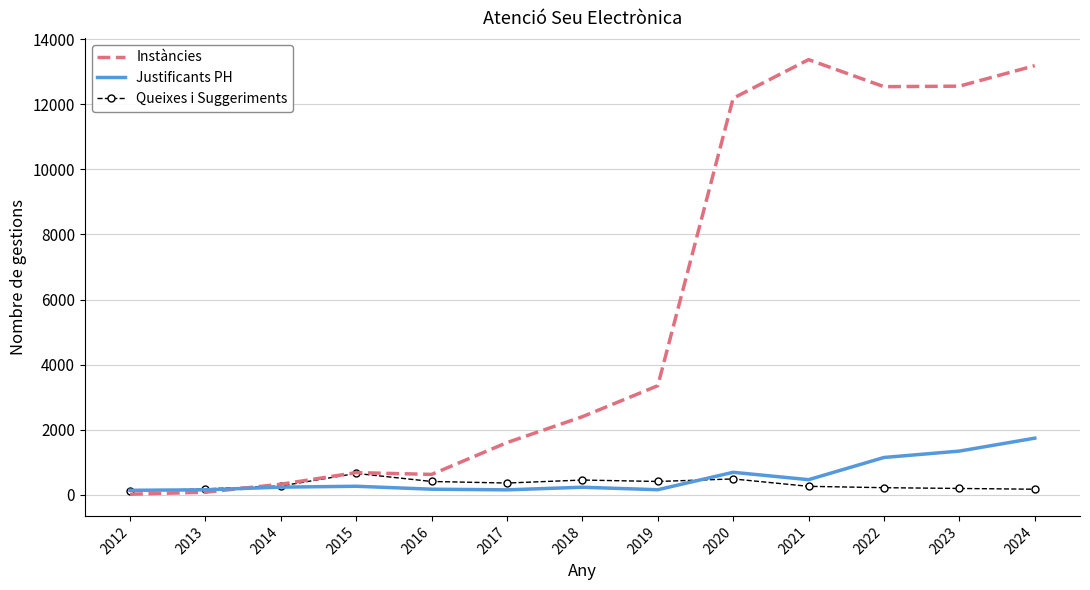

Which series has the widest spread of values?

Instàncies